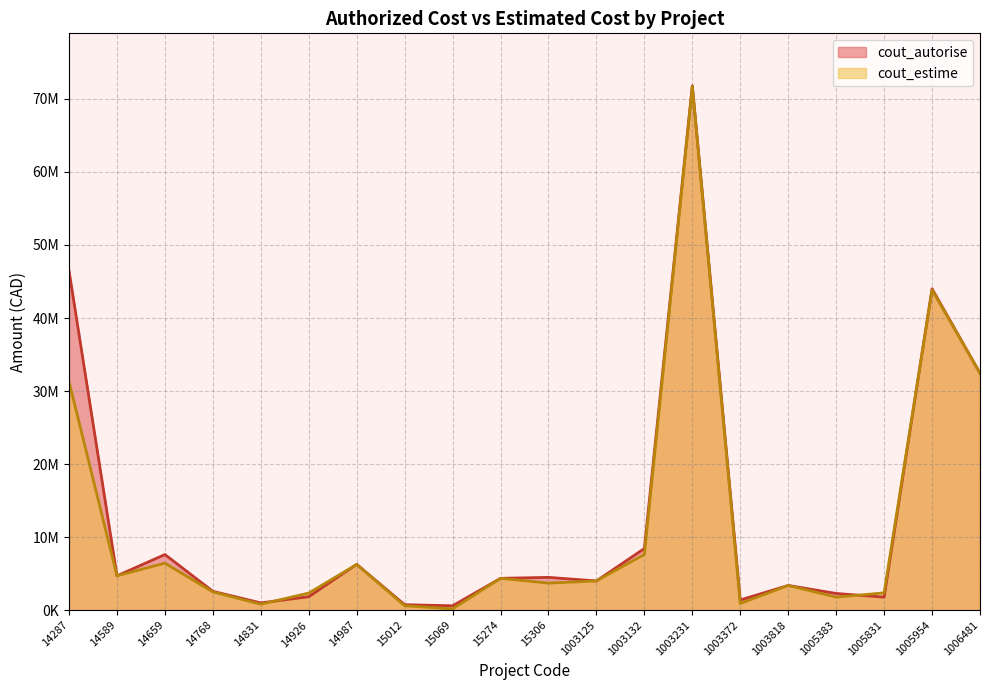

What is the total value across all series at 14589?

9406400